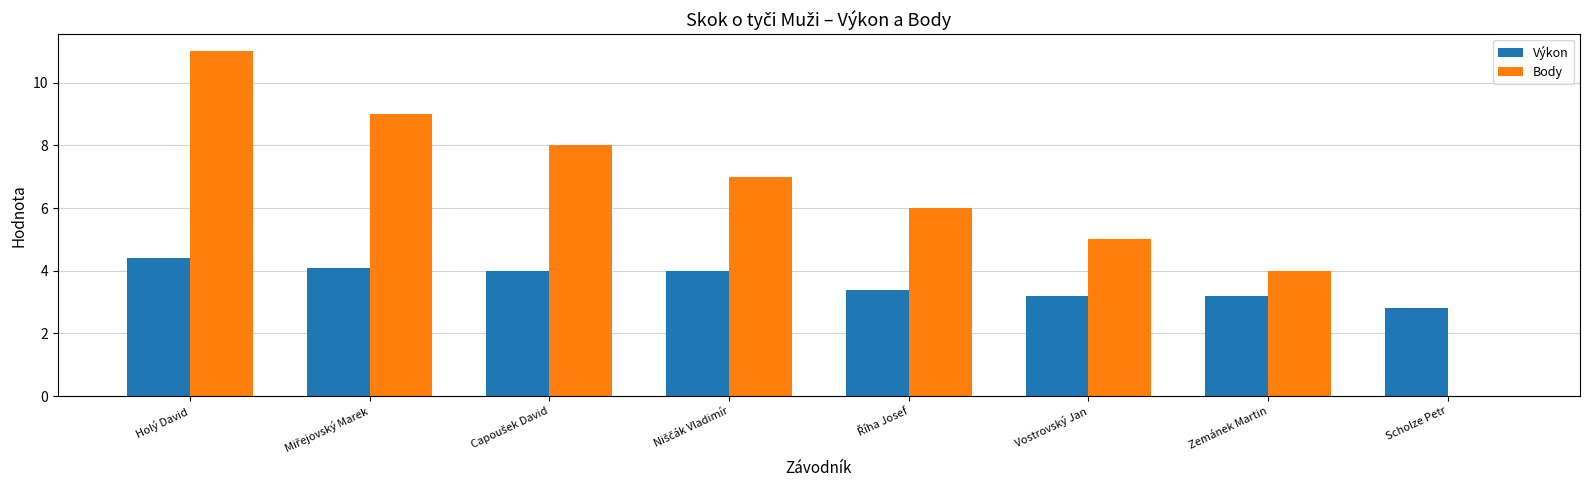

Between Vostrovský Jan and Scholze Petr, which series saw the biggest shift?

Body